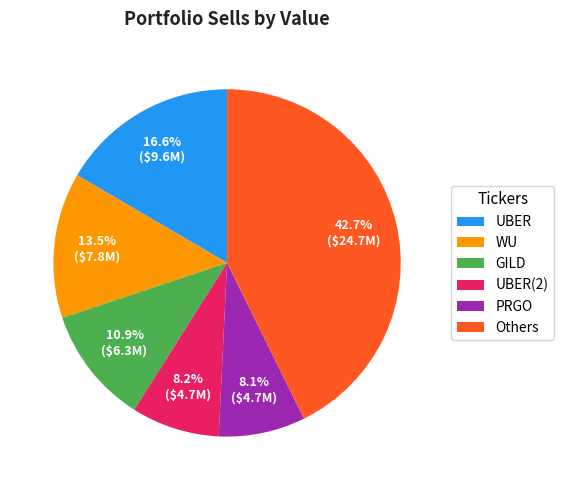

Does any single category account for the majority?

No